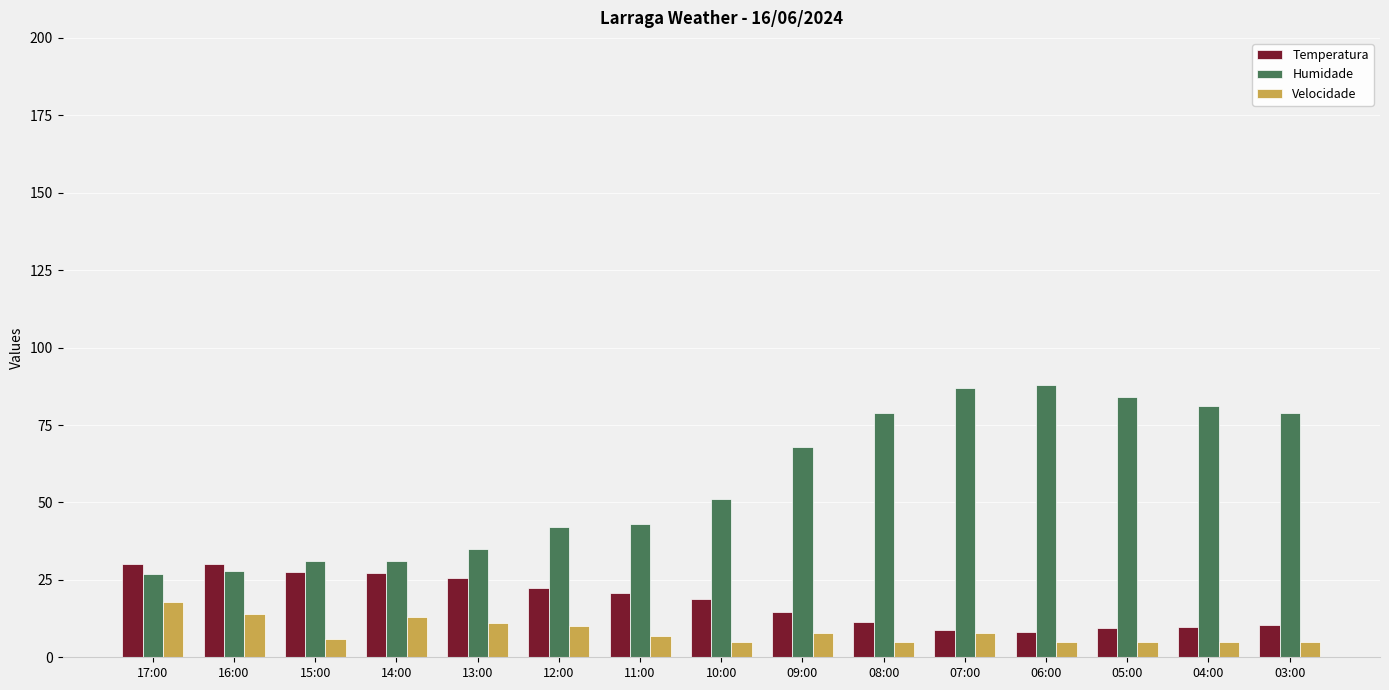

Is it true that Humidade equals 79.0 at 03:00?

True